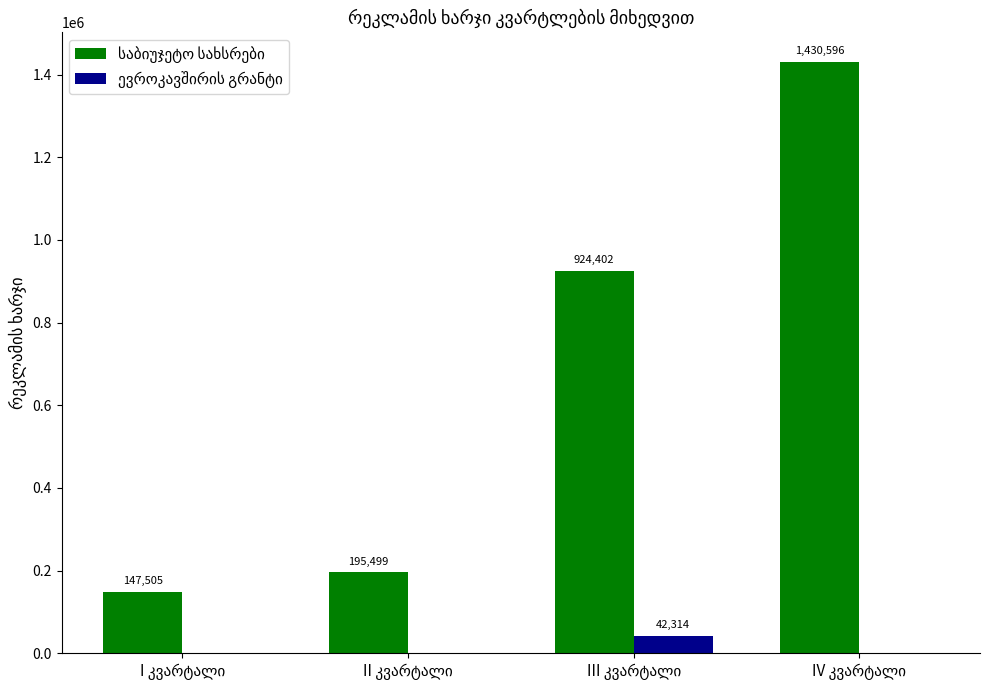

What is the maximum value shown in the chart?

1430595.8